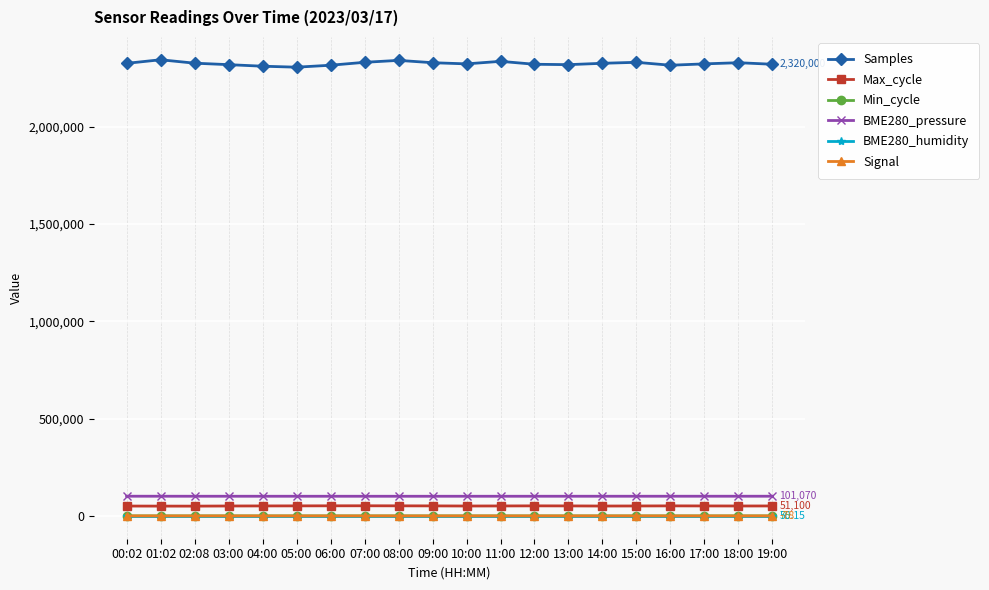

True or false: Max_cycle and BME280_pressure cross at least once.

False